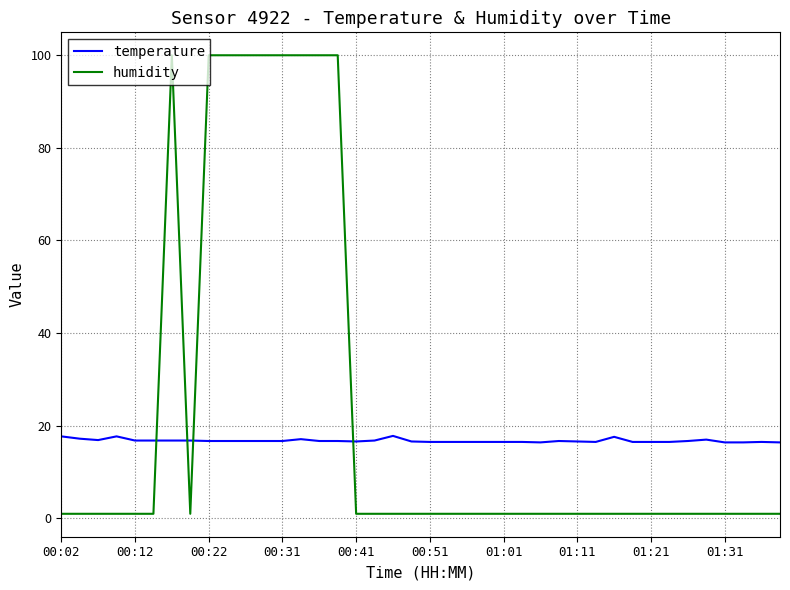

What is the maximum value for humidity?

99.9